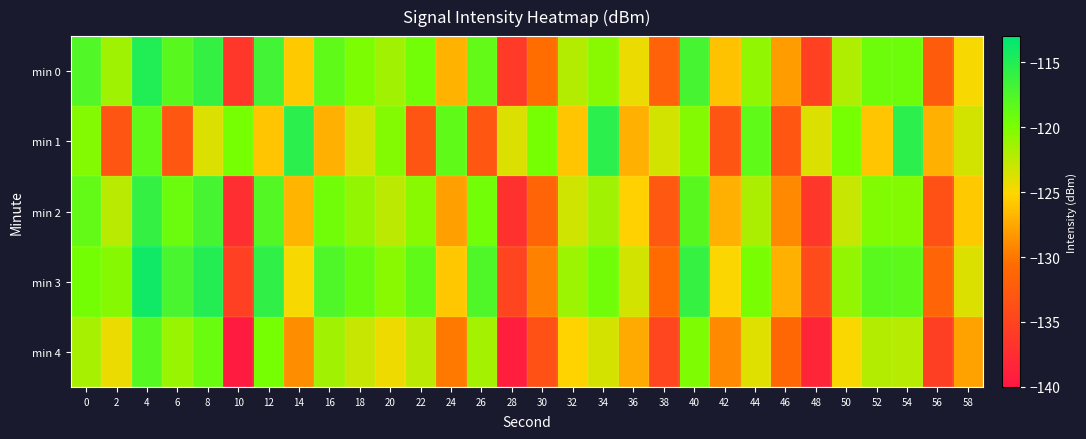

Reading left to right, extract all data points from this chart.

min 0: 0=-117.7	2=-121.4	4=-115.0	6=-118.1	8=-116.0	10=-136.4	12=-116.8	14=-125.8	16=-118.5	18=-120.0	20=-121.5	22=-119.6	24=-126.9	26=-118.6	28=-136.0	30=-130.6	32=-122.3	34=-120.5	36=-124.4	38=-131.7	40=-117.1	42=-126.1	44=-120.9	46=-128.1	48=-135.3	50=-122.0	52=-119.2	54=-119.3	56=-132.5	58=-124.9
min 1: 0=-120.4	2=-133.1	4=-118.5	6=-133.0	8=-123.8	10=-119.8	12=-126.0	14=-115.5	16=-127.1	18=-123.4	20=-120.4	22=-133.1	24=-118.5	26=-133.0	28=-123.8	30=-119.8	32=-126.0	34=-115.5	36=-127.1	38=-123.4	40=-120.4	42=-133.1	44=-118.5	46=-133.0	48=-123.8	50=-119.8	52=-126.0	54=-115.5	56=-127.1	58=-123.4
min 2: 0=-118.7	2=-122.4	4=-116.0	6=-119.1	8=-117.0	10=-137.4	12=-117.8	14=-126.8	16=-119.5	18=-121.0	20=-122.5	22=-120.6	24=-127.9	26=-119.6	28=-137.0	30=-131.6	32=-123.3	34=-121.5	36=-125.4	38=-132.7	40=-118.1	42=-127.1	44=-121.9	46=-129.1	48=-136.3	50=-123.0	52=-120.2	54=-120.3	56=-133.5	58=-125.9
min 3: 0=-119.7	2=-120.4	4=-114.0	6=-117.1	8=-115.0	10=-135.4	12=-115.8	14=-124.8	16=-117.5	18=-119.0	20=-120.5	22=-118.6	24=-125.9	26=-117.6	28=-135.0	30=-129.6	32=-121.3	34=-119.5	36=-123.4	38=-130.7	40=-116.1	42=-125.1	44=-119.9	46=-127.1	48=-134.3	50=-121.0	52=-118.2	54=-118.3	56=-131.5	58=-123.9
min 4: 0=-121.7	2=-124.4	4=-118.0	6=-121.1	8=-119.0	10=-139.4	12=-119.8	14=-128.8	16=-121.5	18=-123.0	20=-124.5	22=-122.6	24=-129.9	26=-121.6	28=-139.0	30=-133.6	32=-125.3	34=-123.5	36=-127.4	38=-134.7	40=-120.1	42=-129.1	44=-123.9	46=-131.1	48=-138.3	50=-125.0	52=-122.2	54=-122.3	56=-135.5	58=-127.9